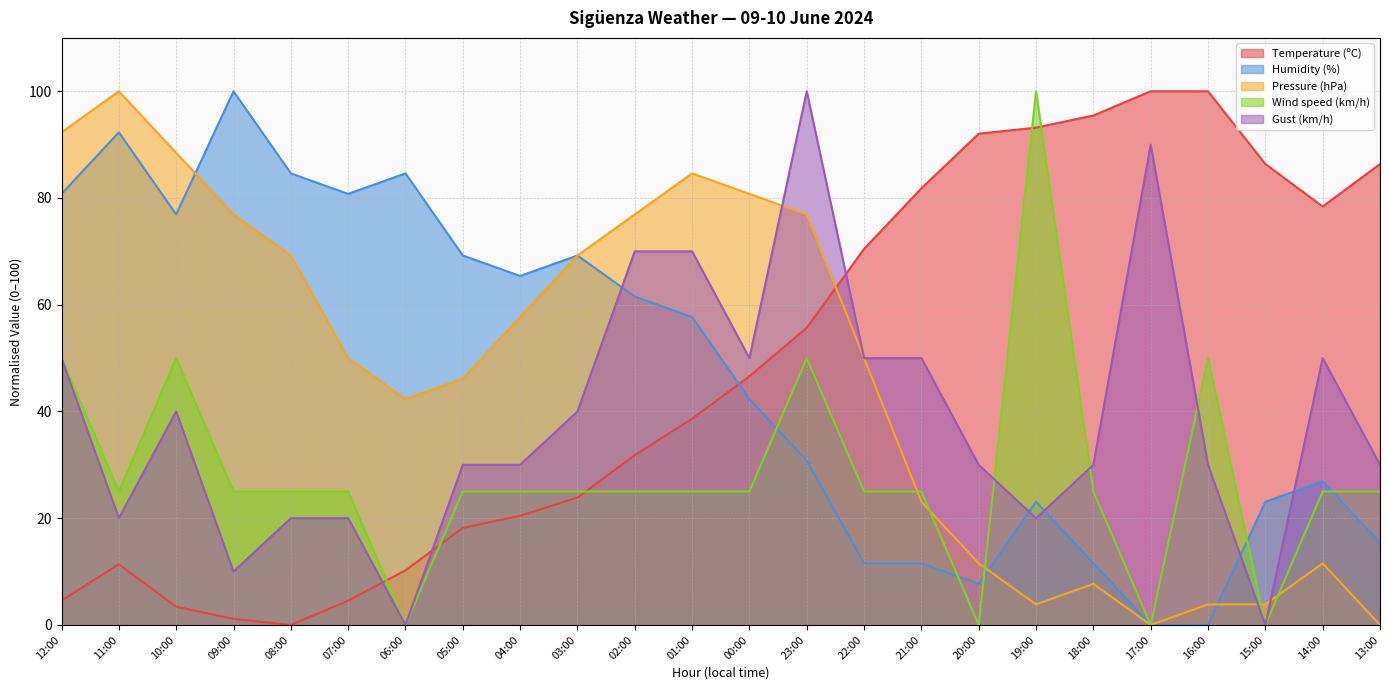

Reading left to right, what are all the values shown in this chart?

Temperature (ºC): 4.5	11.4	3.4	1.1	0.0	4.5	10.2	18.2	20.5	23.9	31.8	38.6	46.6	55.7	70.5	81.8	92.0	93.2	95.5	100.0	100.0	86.4	78.4	86.4
Humidity (%): 80.8	92.3	76.9	100.0	84.6	80.8	84.6	69.2	65.4	69.2	61.5	57.7	42.3	30.8	11.5	11.5	7.7	23.1	11.5	0.0	0.0	23.1	26.9	15.4
Pressure (hPa): 92.3	100.0	88.5	76.9	69.2	50.0	42.3	46.2	57.7	69.2	76.9	84.6	80.8	76.9	50.0	23.1	11.5	3.8	7.7	0.0	3.8	3.8	11.5	0.0
Wind speed (km/h): 50.0	25.0	50.0	25.0	25.0	25.0	0.0	25.0	25.0	25.0	25.0	25.0	25.0	50.0	25.0	25.0	0.0	100.0	25.0	0.0	50.0	0.0	25.0	25.0
Gust (km/h): 50.0	20.0	40.0	10.0	20.0	20.0	0.0	30.0	30.0	40.0	70.0	70.0	50.0	100.0	50.0	50.0	30.0	20.0	30.0	90.0	30.0	0.0	50.0	30.0